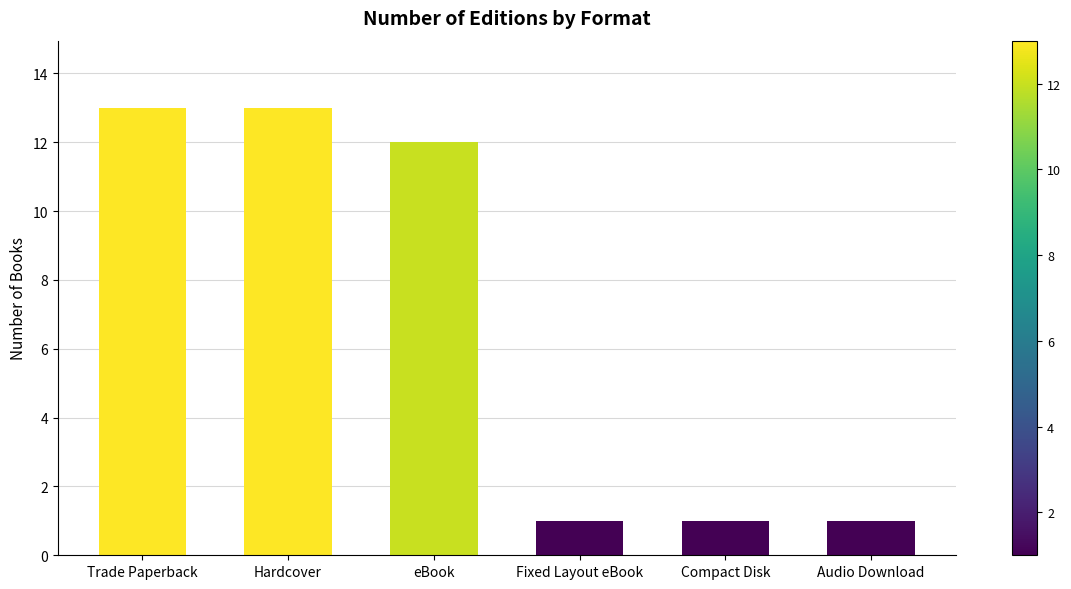

The value at Trade Paperback is 13. True or false?

True